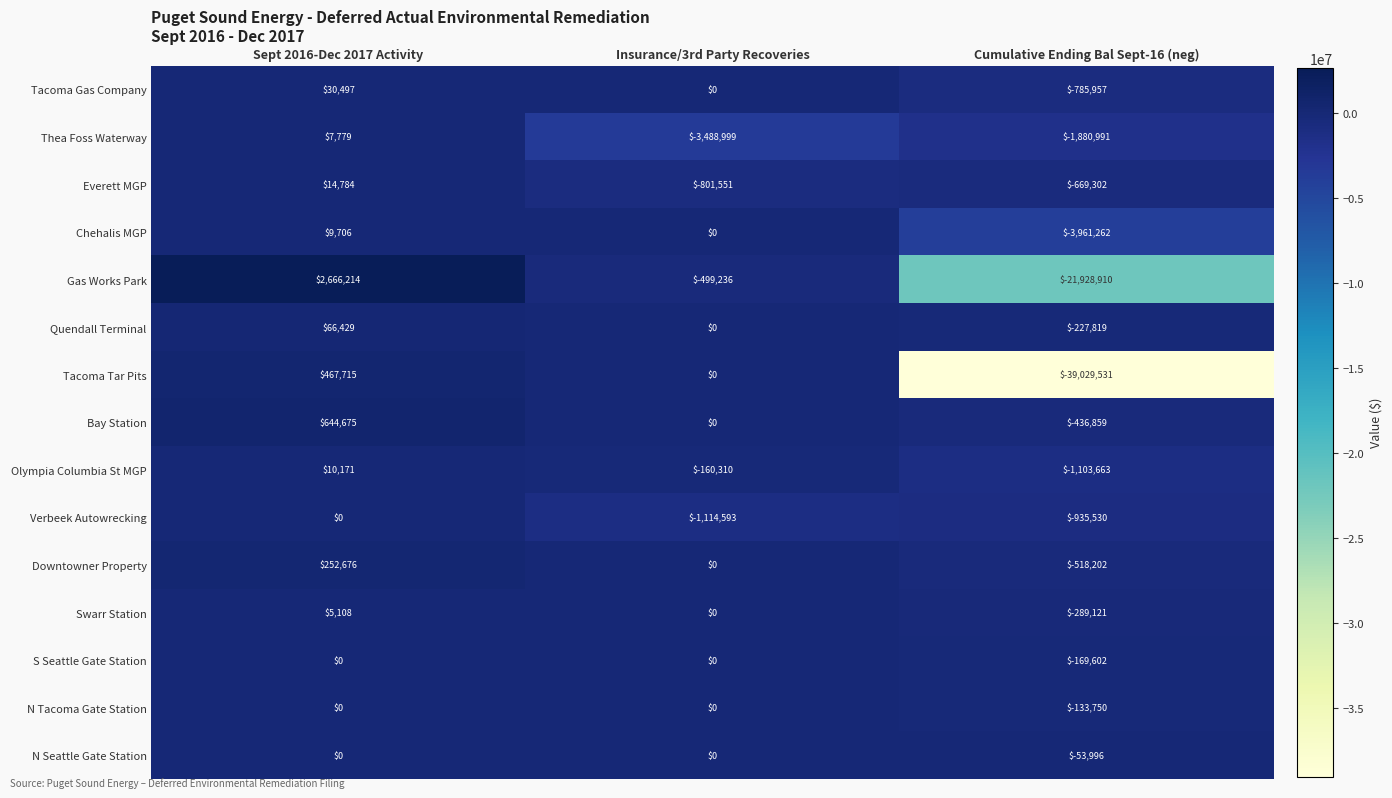

What is the maximum value shown in the chart?

2666214